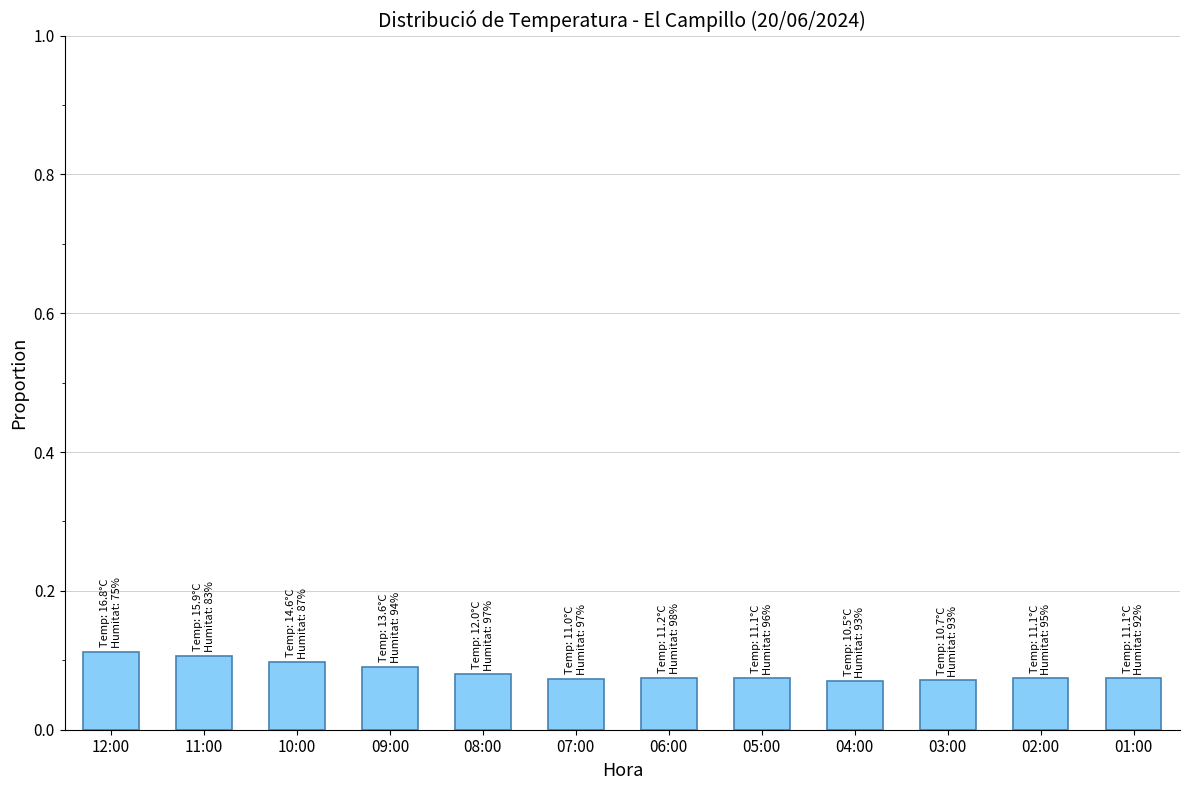

What is the label of the 1st bar from the right?

01:00